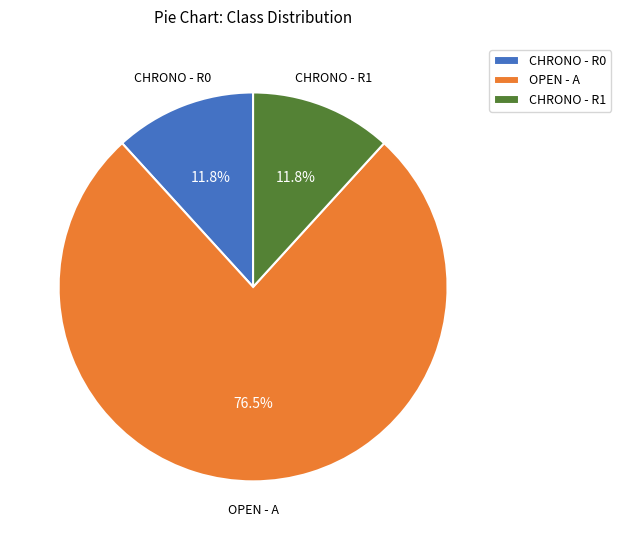

How many slices are in this pie chart?

3